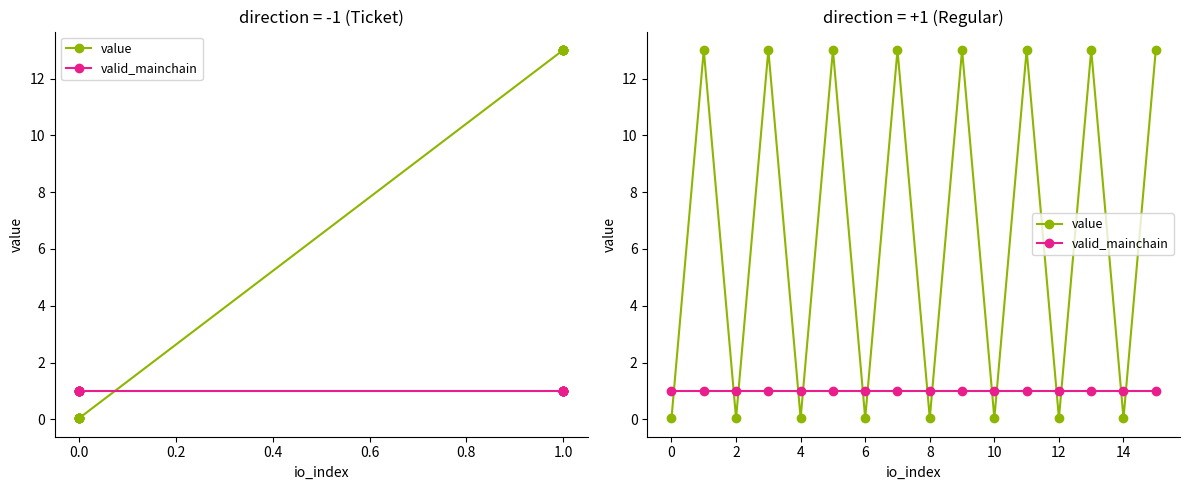

What are all the series names shown in the legend?

value, valid_mainchain